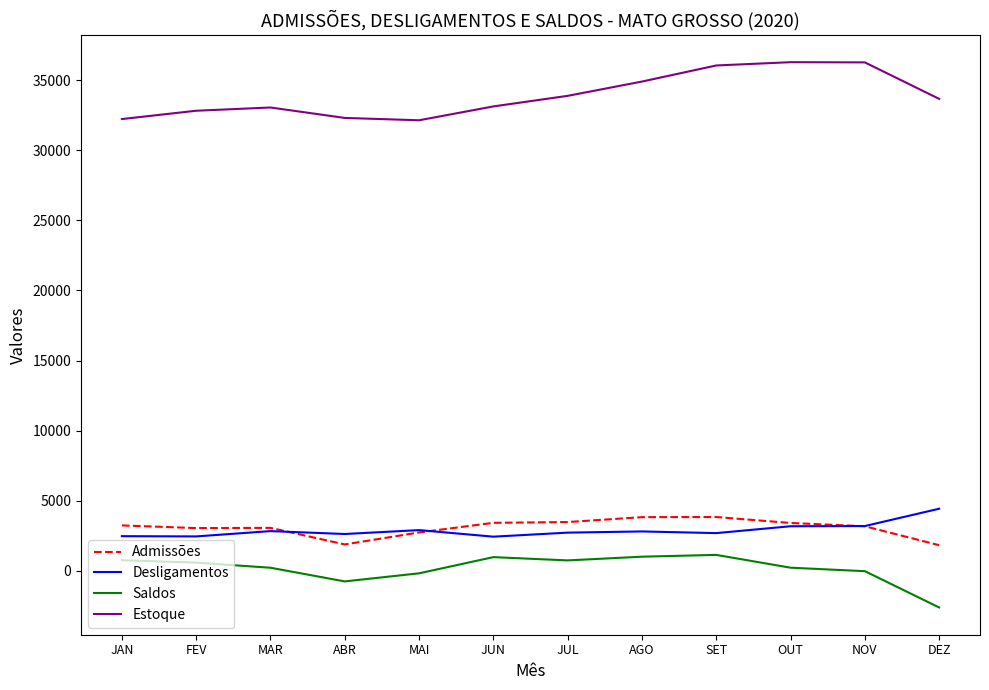

What is the approximate value of Desligamentos at AGO?

2819